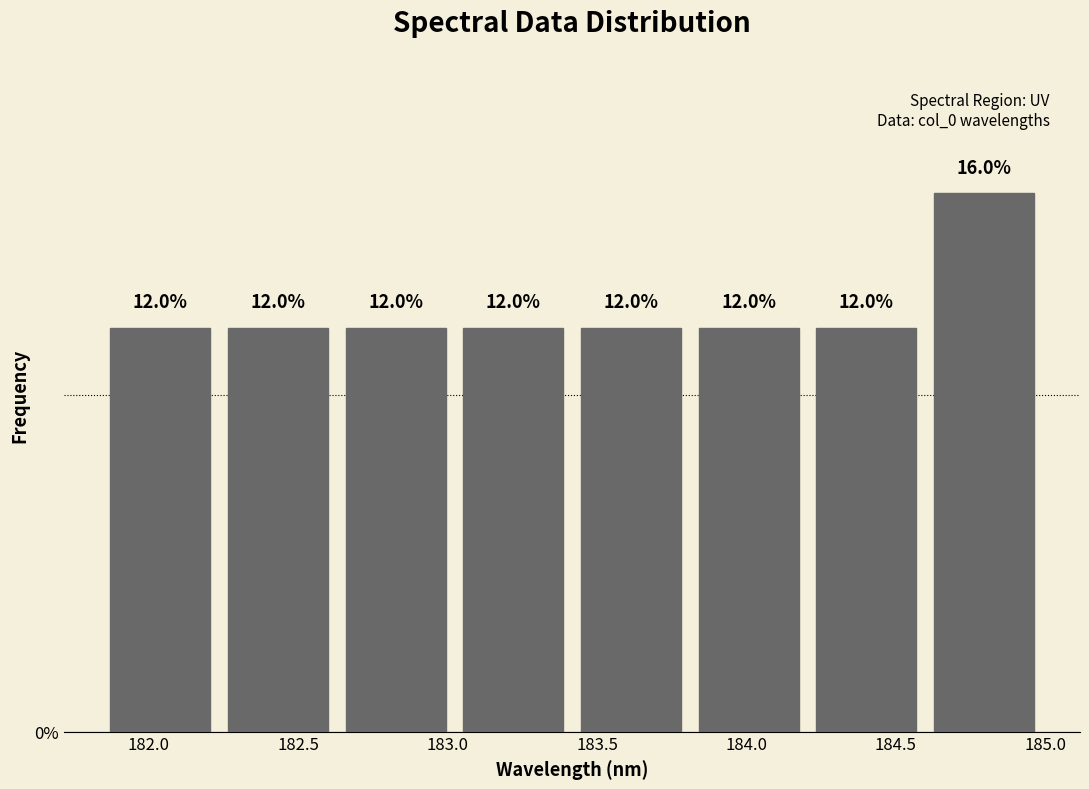

Over which range of the x-axis is the bar tallest?

184.60 to 185.00